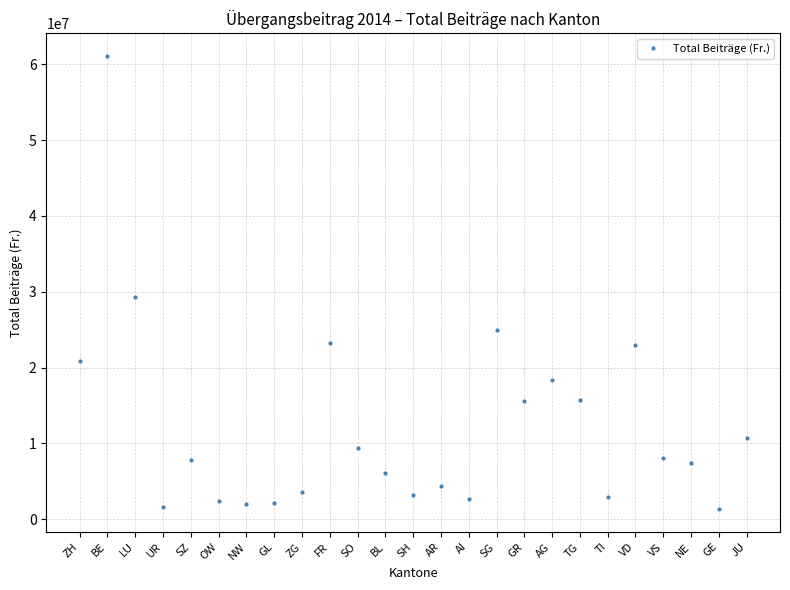

Is this an area chart (filled region under the line)?

No